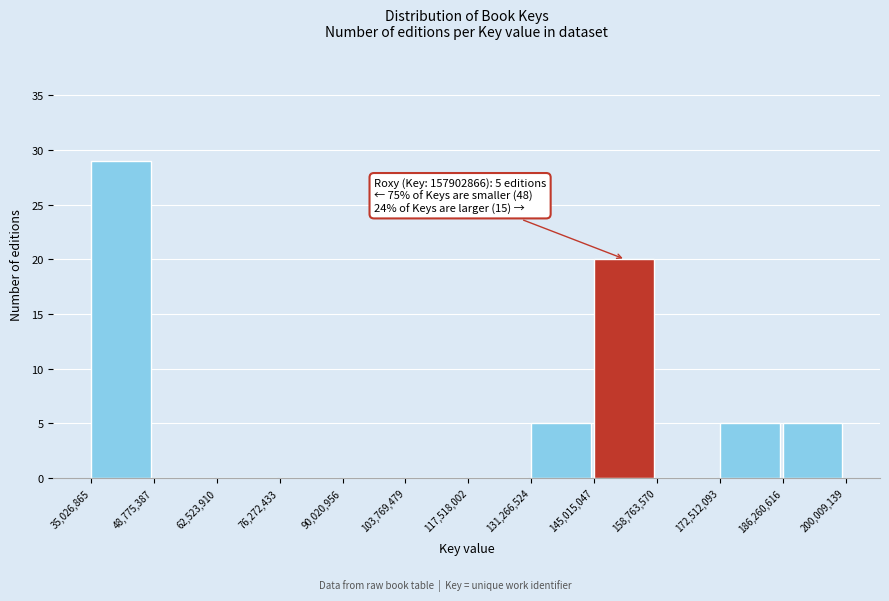

Which range on the x-axis has the tallest bar?

35,026,865 to 48,775,387